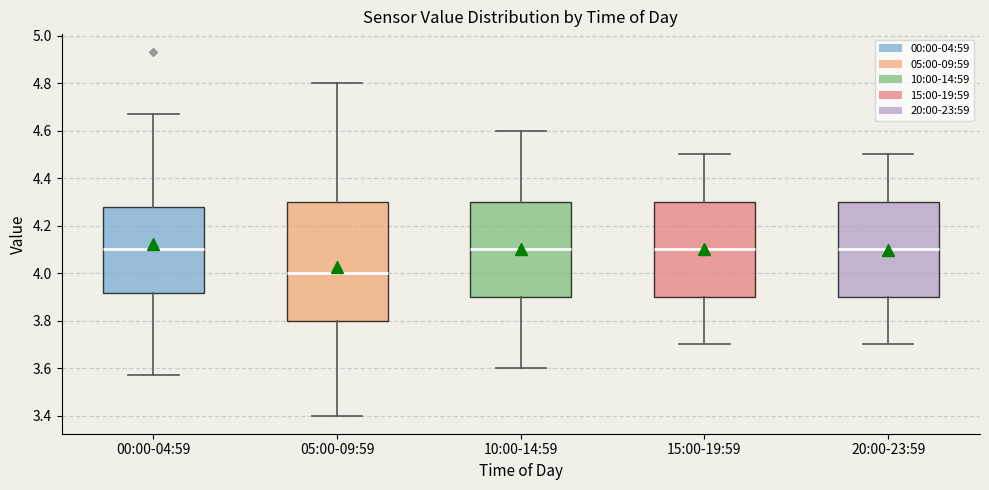

Where does the lower whisker of the box for 05:00-09:59 end on the y-axis? The values are not printed on the chart, so give them approximately, as read against the axis.

3.40